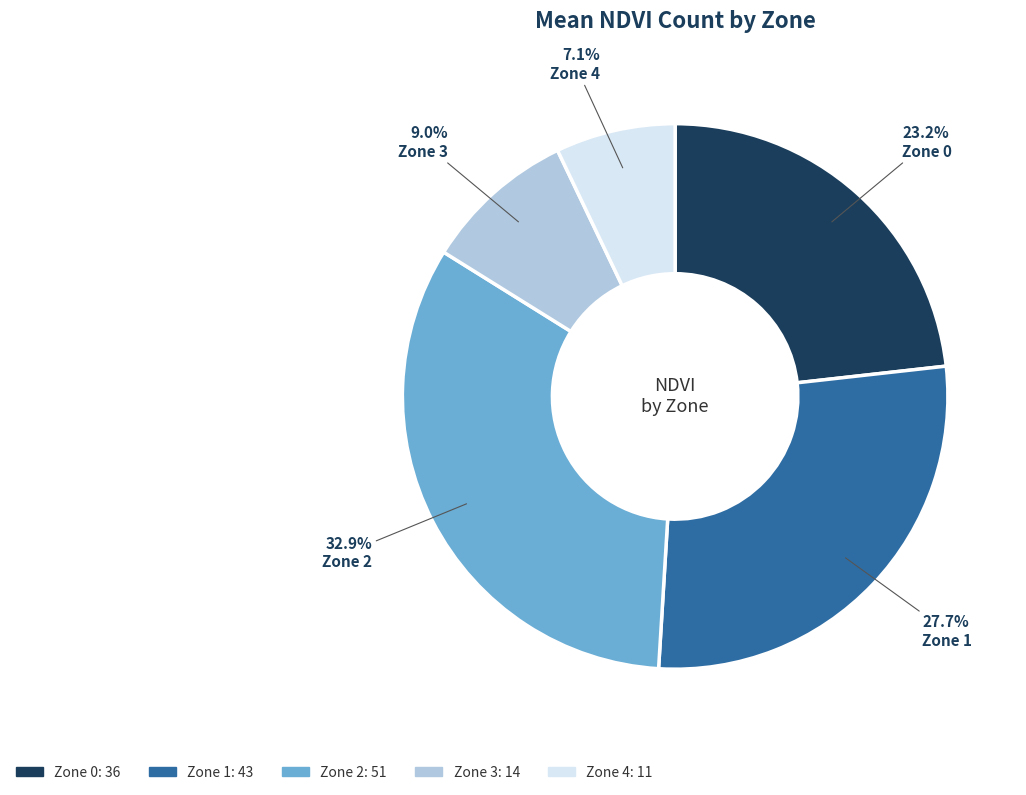

To the nearest percent, what is the combined percentage of Zone 4 and Zone 3?

16%